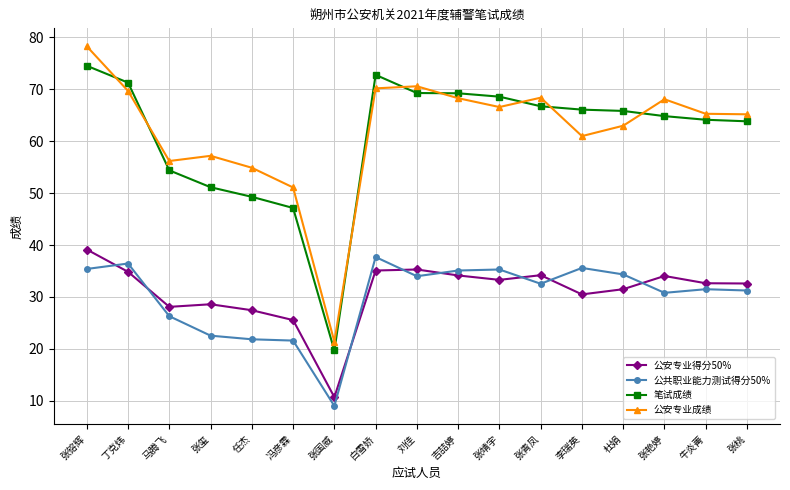

What is the label of the 2nd point from the right?

牛炎菁